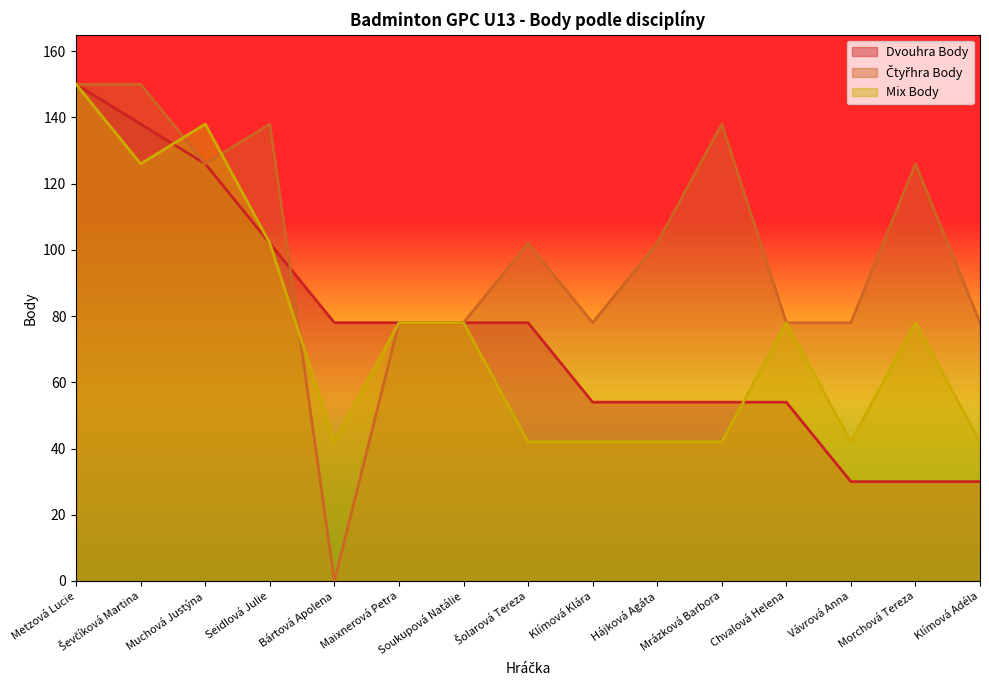

How many interior local valleys does the Čtyřhra Body series have?

3